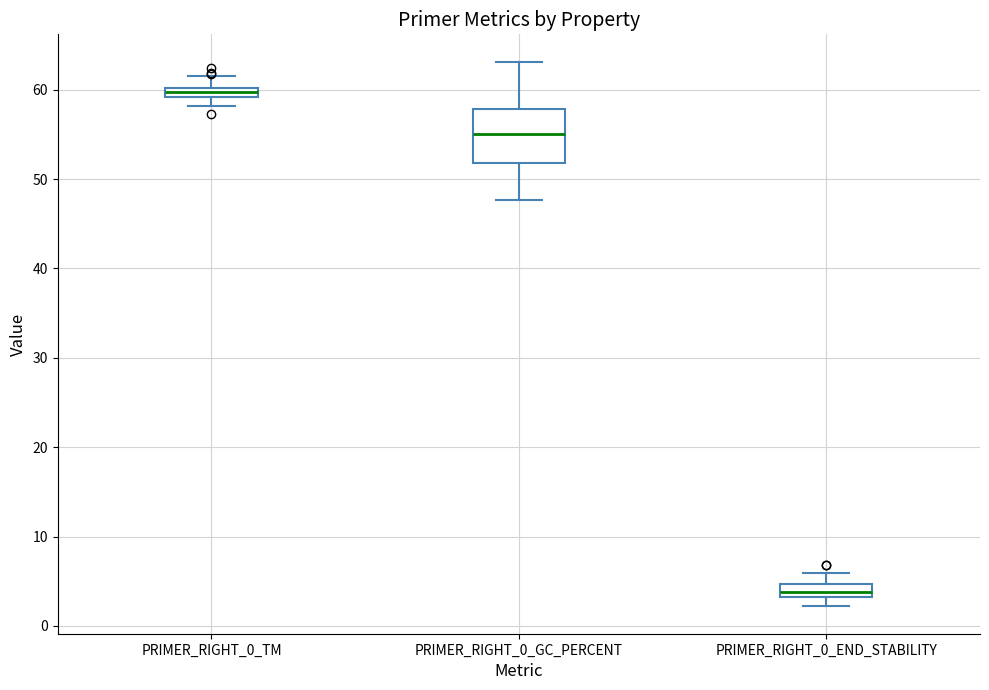

Which box's median line is the lowest?

PRIMER_RIGHT_0_END_STABILITY